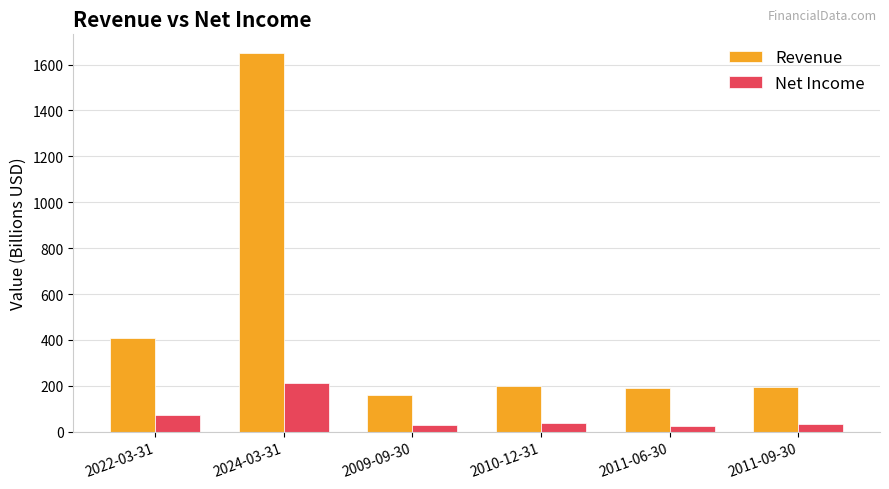

List the series in order of their peak value, lowest first.

Net Income, Revenue